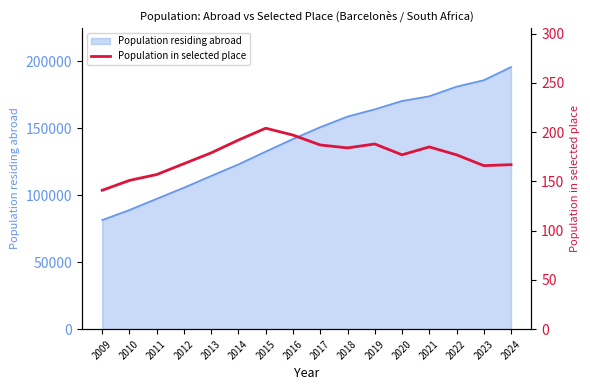

How many interior local peaks (higher than both neighbors) does the data have?

3